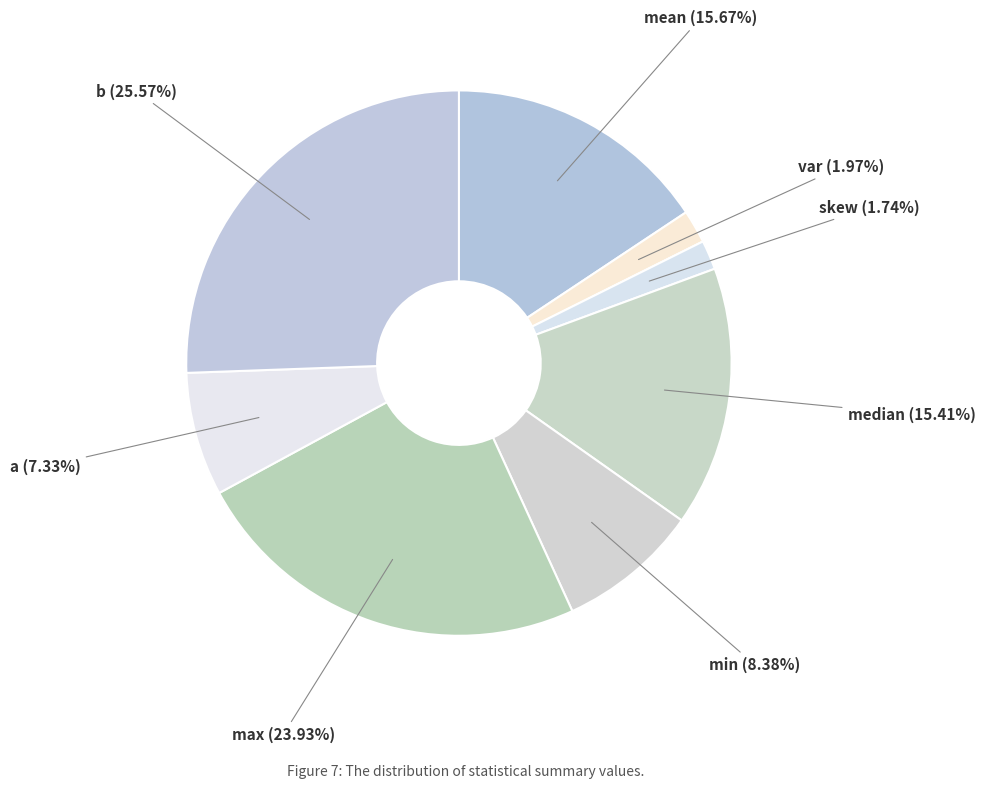

How many slices are in this pie chart?

8